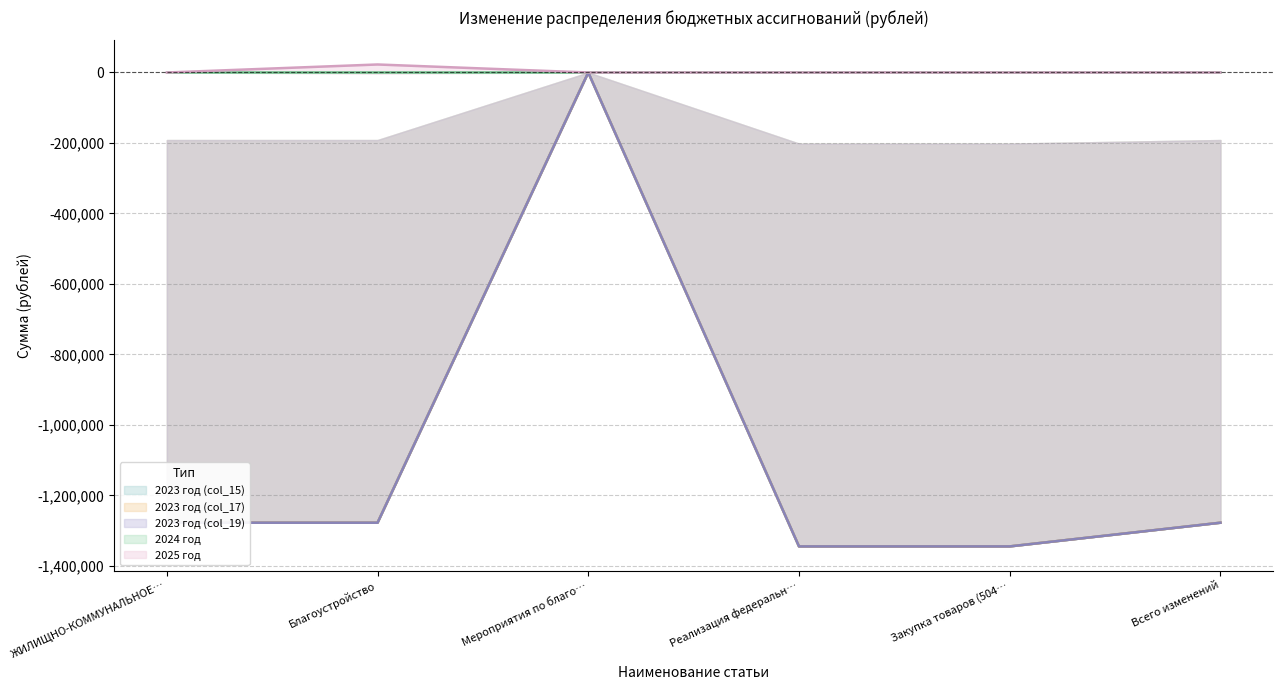

How many values in the col_21 series exceed 0?

1